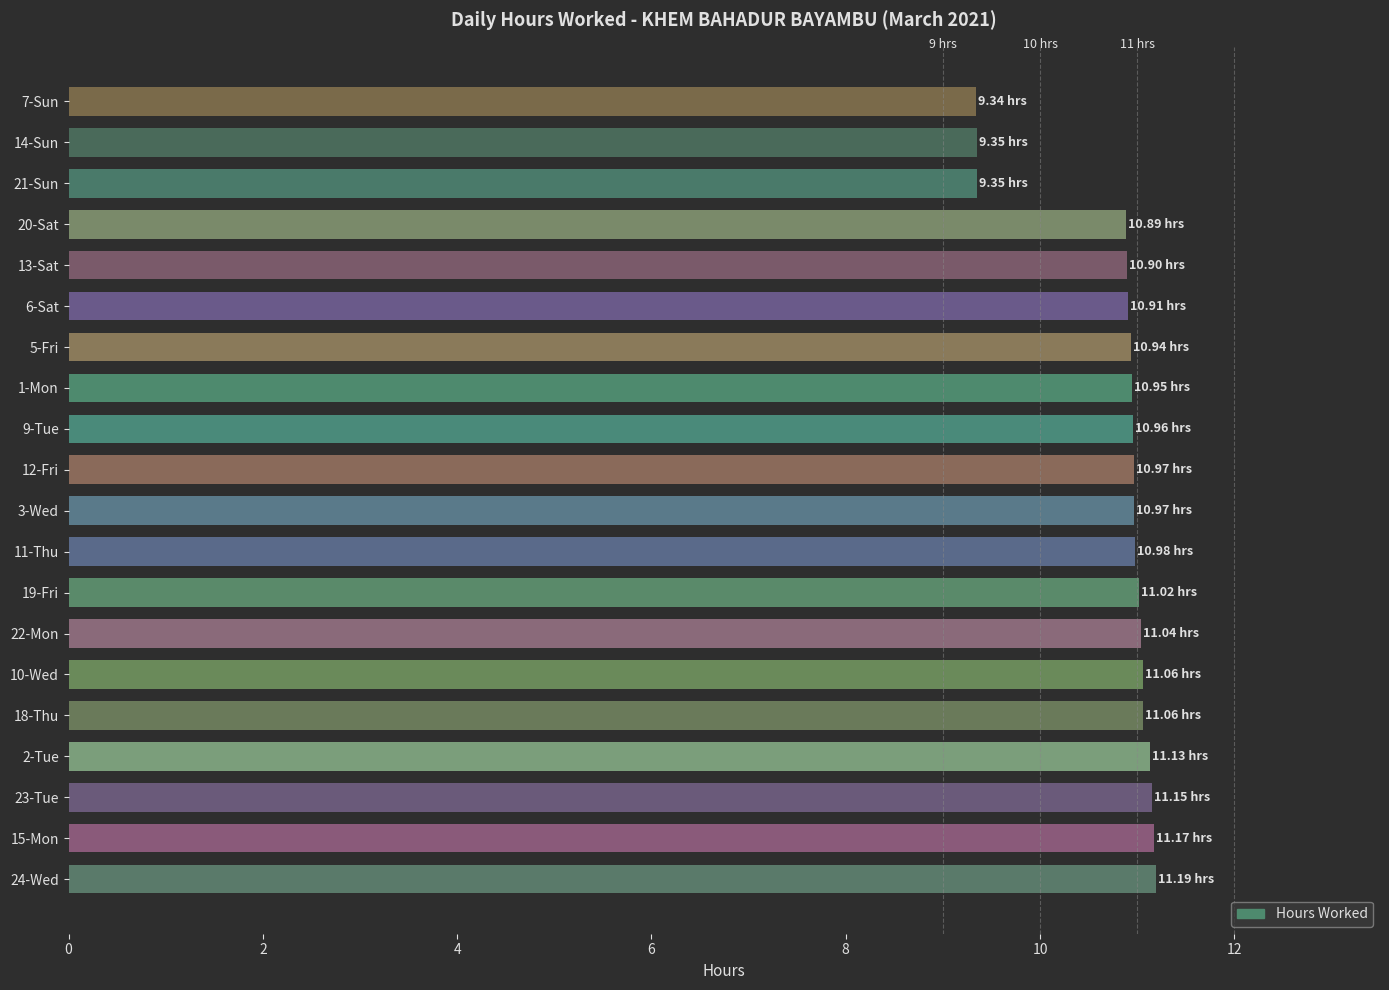

What is the difference between the second highest and second lowest values?

1.8